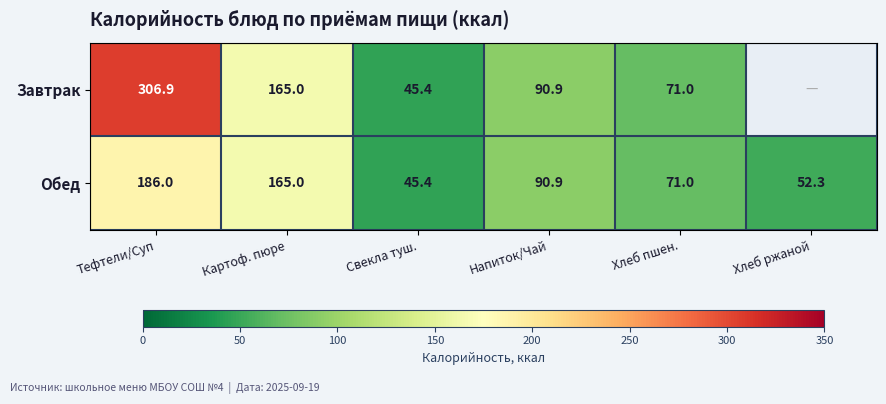

How many series are shown in this chart?

2